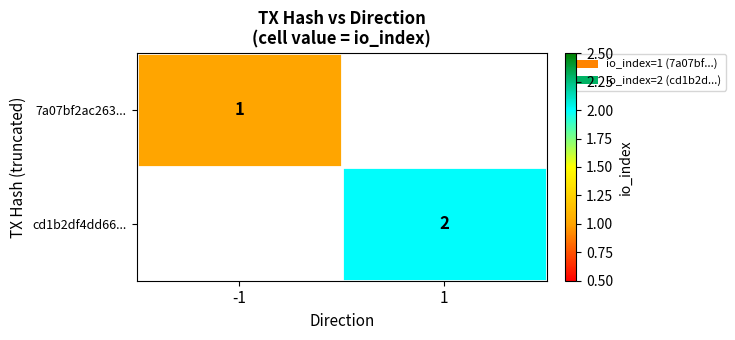

Is it true that 7a07bf2ac263... equals 1 at -1?

True